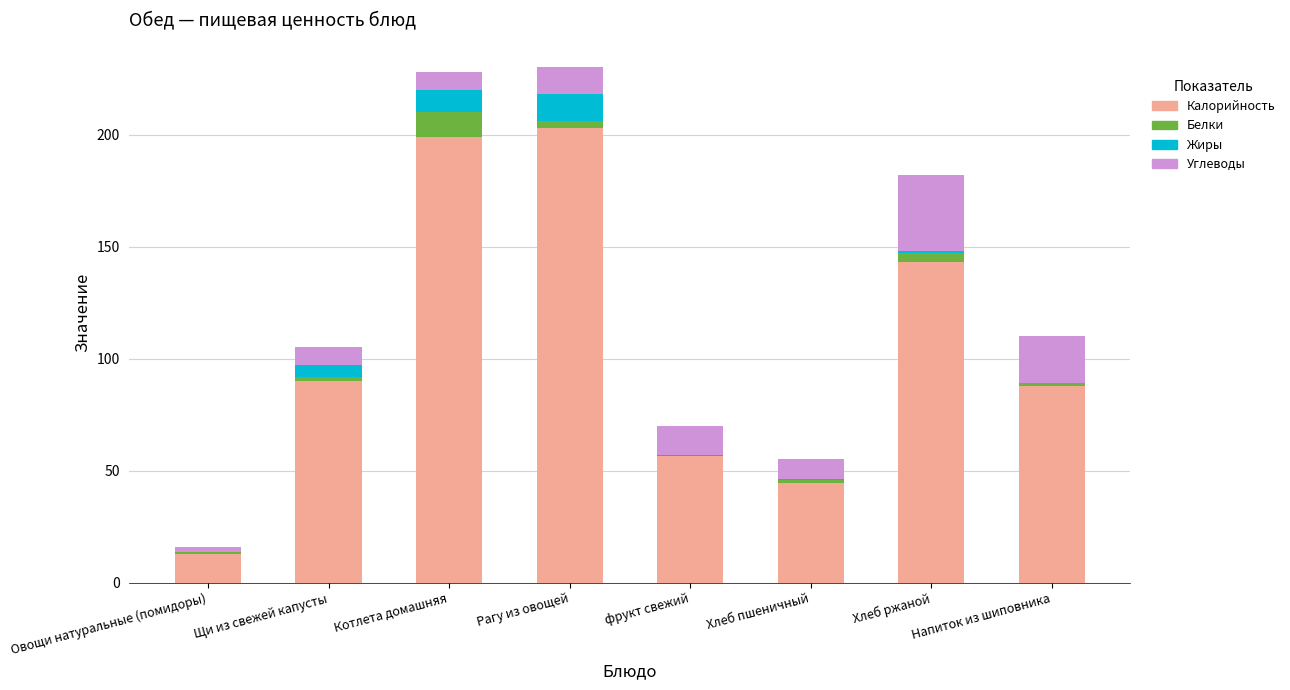

Is it true that Калорийность equals 203.4 at Хлеб ржаной?

False